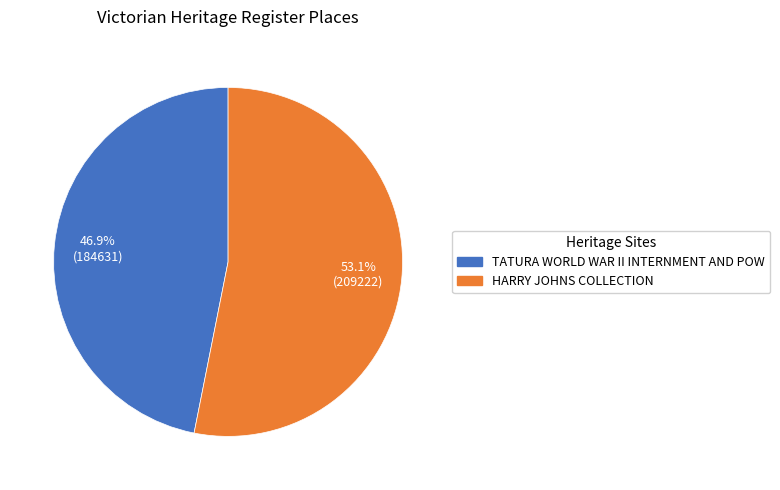

Is there a majority slice in this chart?

Yes